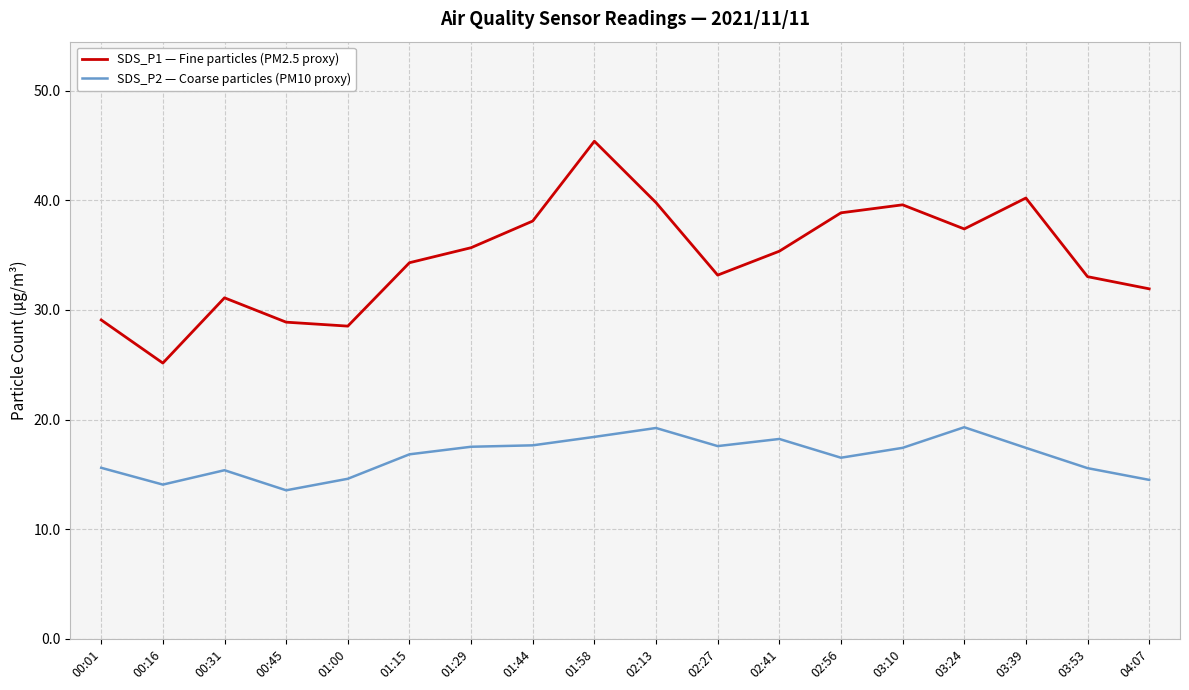

What is the smallest value displayed?

13.6